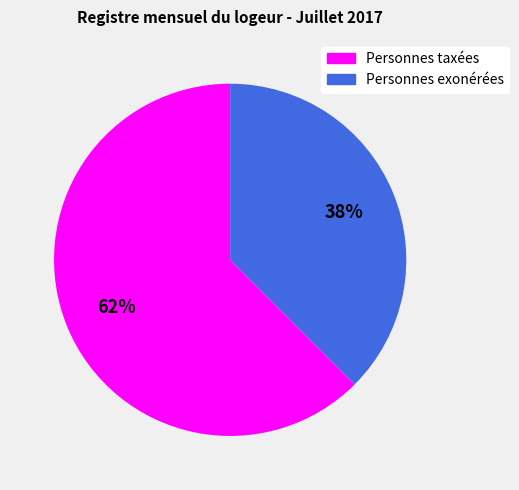

To the nearest percent, what is the average slice percentage?

50%